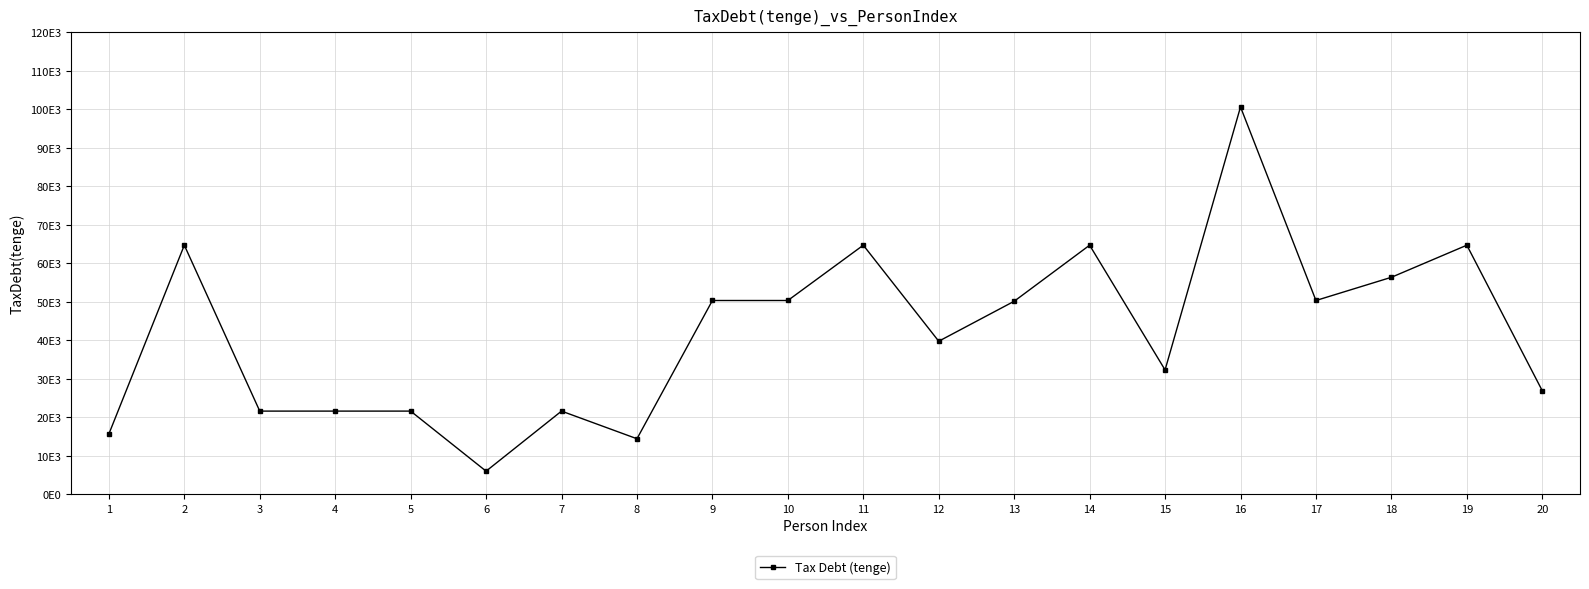

Is this an area chart (filled region under the line)?

No